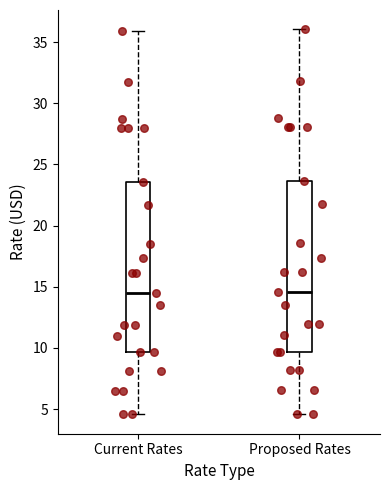

Reading left to right, read every box against the y-axis: the position of its median line, the range the box covers, and the ends of its whiskers. The values are not printed on the chart, so give them approximately, as read against the axis.

Current Rates: median 14.5, box 9.5 to 23.5, whiskers 4.5 to 36.0
Proposed Rates: median 14.5, box 9.5 to 23.5, whiskers 4.5 to 36.0